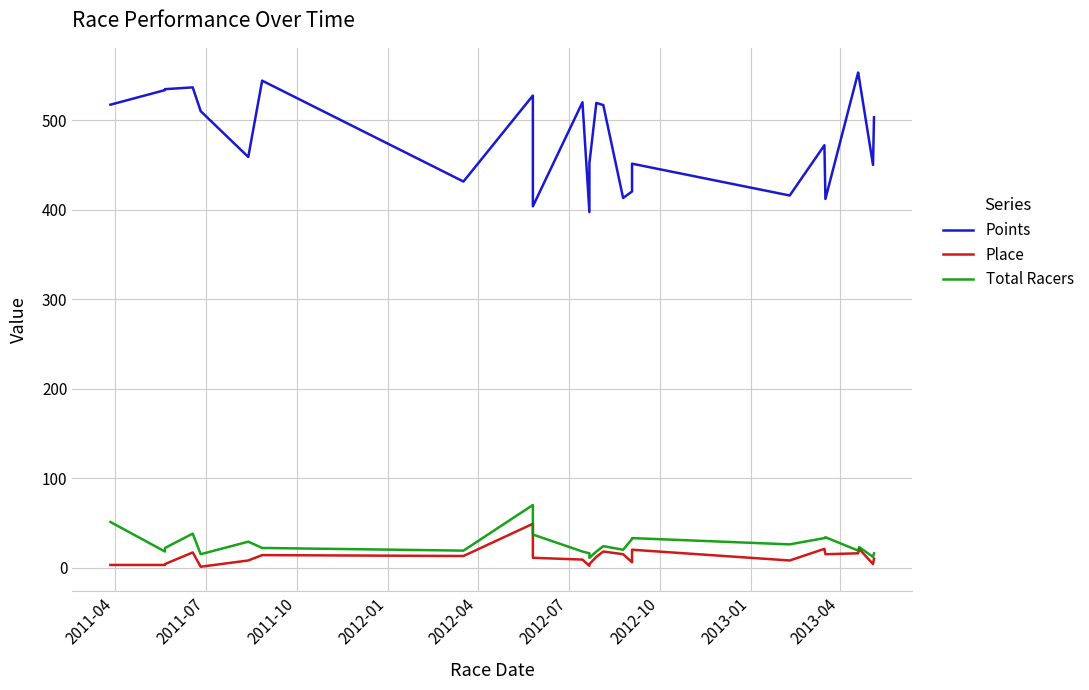

How many lines are shown in the chart?

3